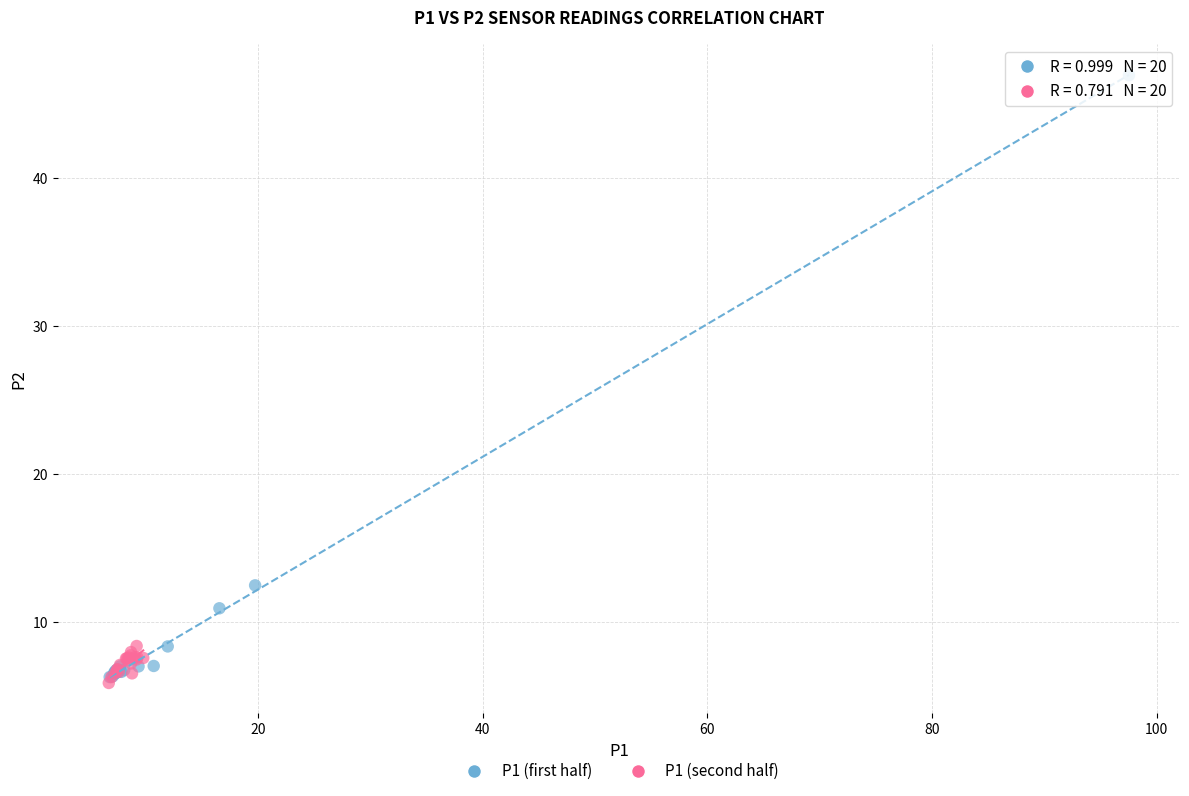

Which series reaches the maximum Y coordinate?

P1 (first half)